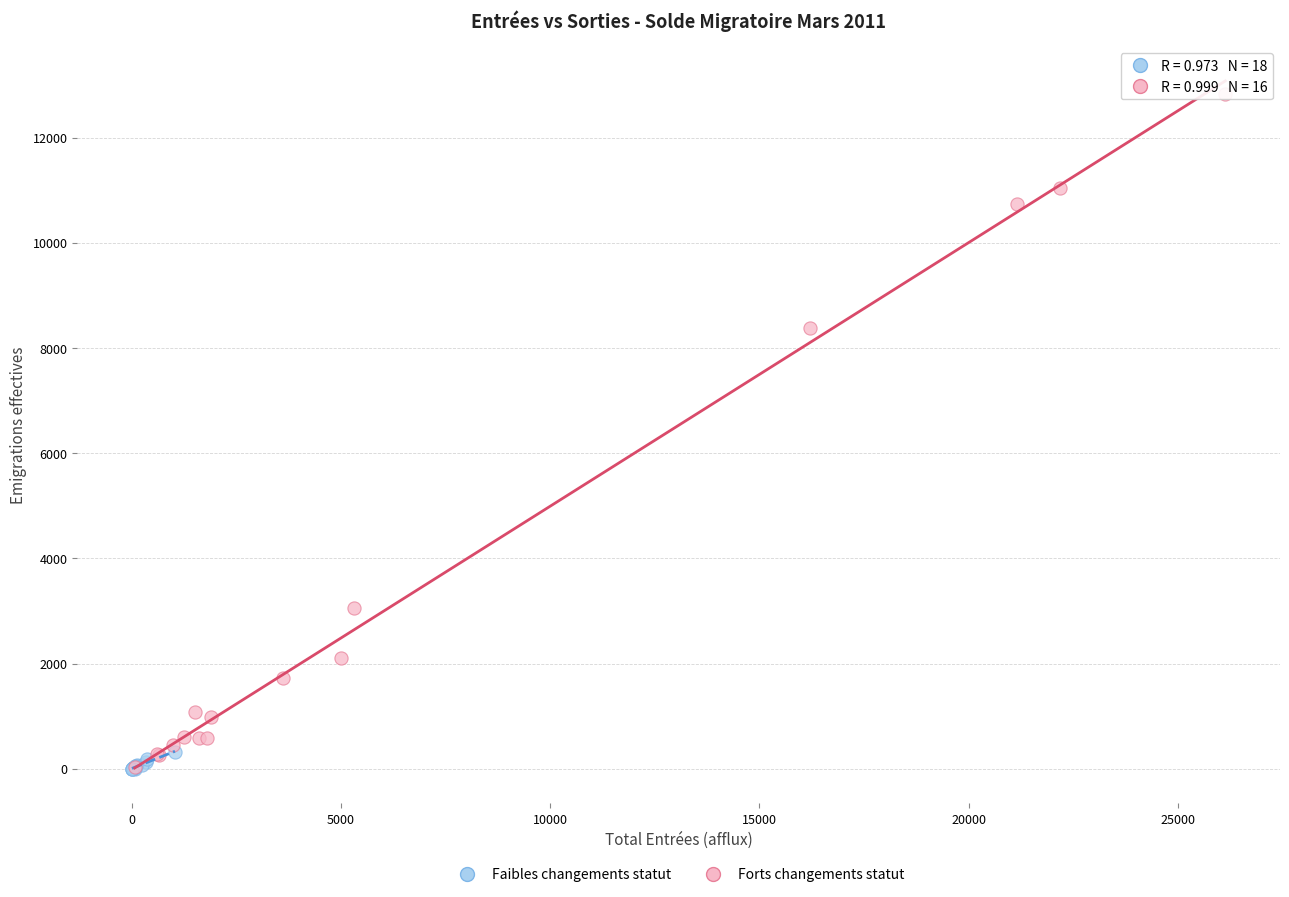

Which series has the largest Y range (max minus min)?

Forts changements statut